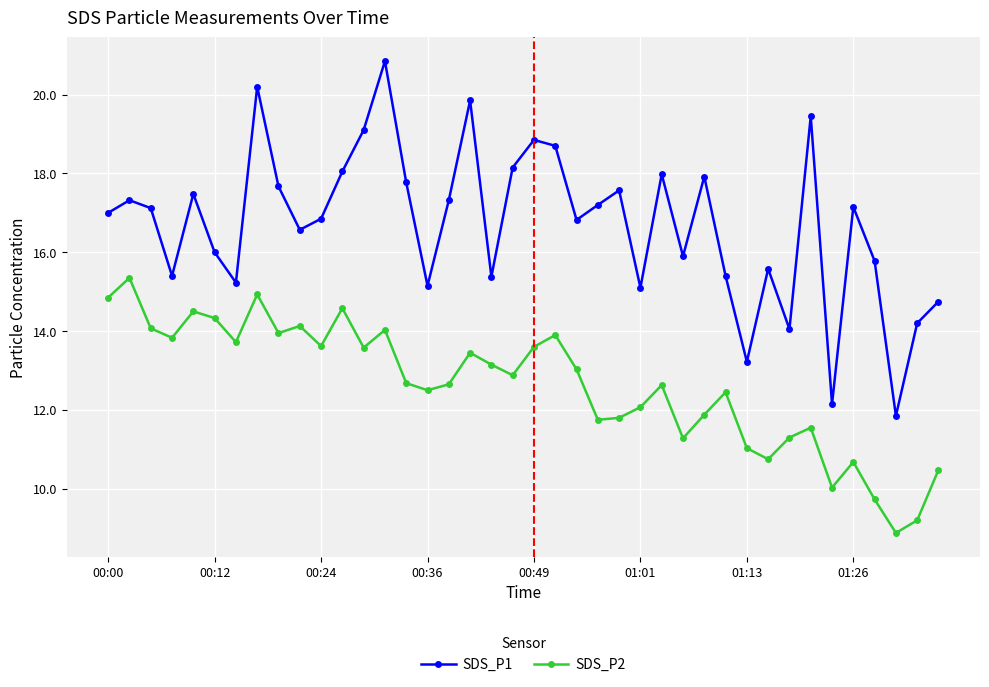

Which series has the largest total across all categories?

SDS_P1